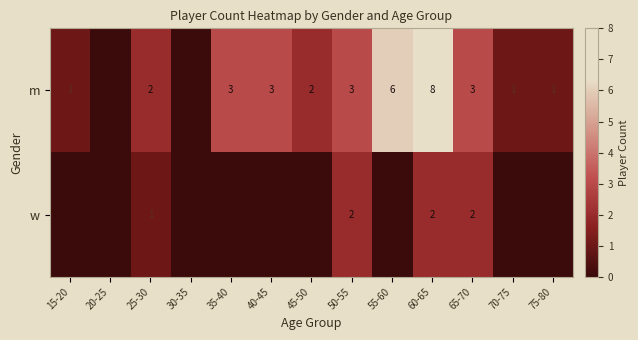

At which category is the sum across all series the highest?

60-65